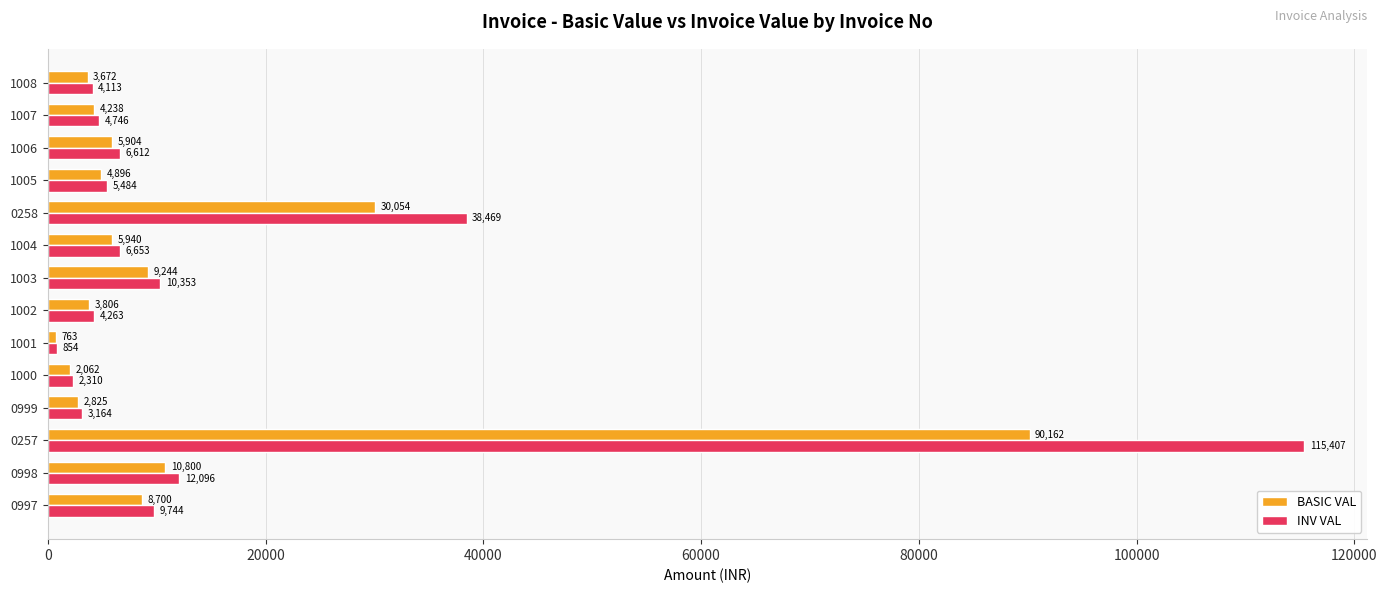

What is the average value of the BASIC VAL series?

13076.1